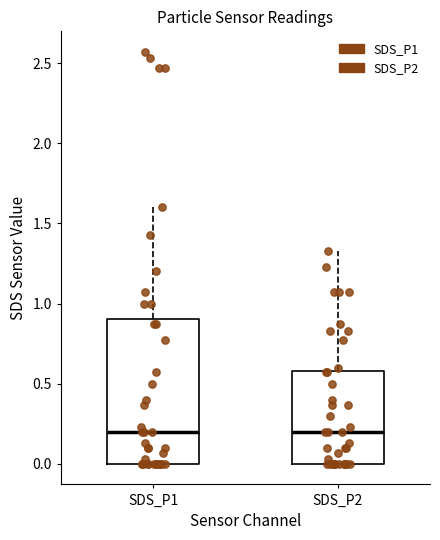

Reading left to right, transcribe this box plot: for each box, give where its median line is, the range the box spans, and where its two whiskers end, as read against the y-axis. The values are not printed on the chart, so give them approximately, as read against the axis.

SDS_P1: median 0.20, box 0.00 to 0.90, whiskers 0.00 to 1.60
SDS_P2: median 0.20, box 0.00 to 0.60, whiskers 0.00 to 1.35